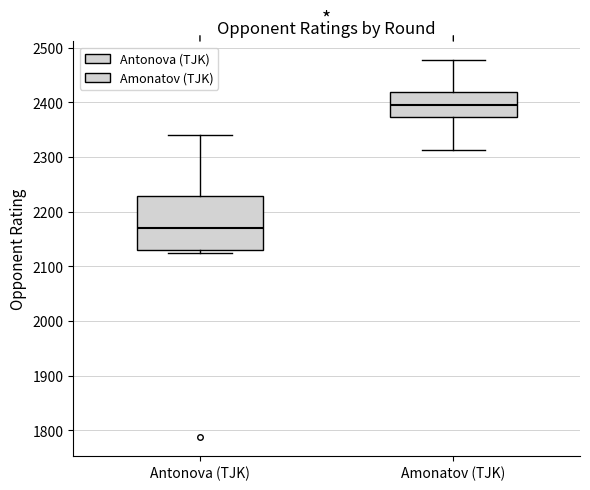

Reading left to right, read every box against the y-axis: the position of its median line, the range the box covers, and the ends of its whiskers. The values are not printed on the chart, so give them approximately, as read against the axis.

Antonova (TJK): median 2170, box 2130 to 2230, whiskers 2130 (just below the box's lower edge) to 2340
Amonatov (TJK): median 2400, box 2370 to 2420, whiskers 2310 to 2480